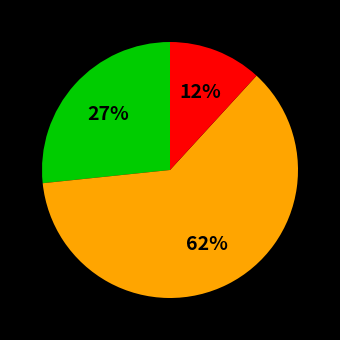

Is there a majority slice in this chart?

Yes